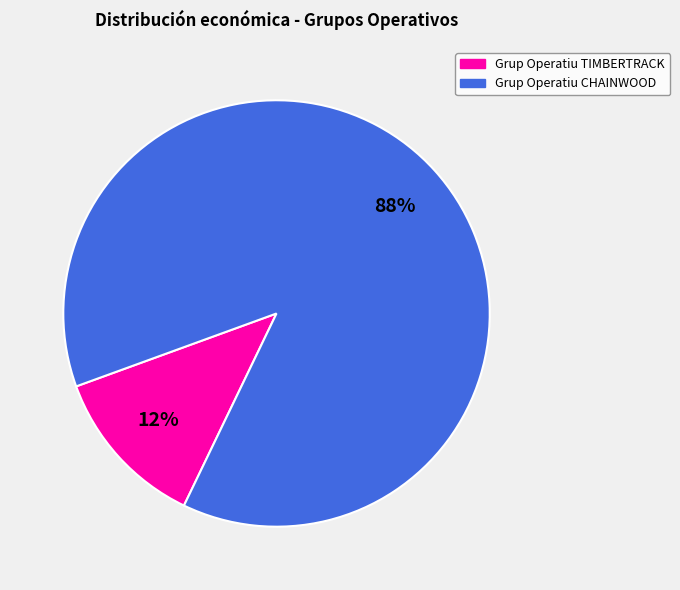

What percentage is the Grup Operatiu CHAINWOOD slice, to the nearest percent?

88%